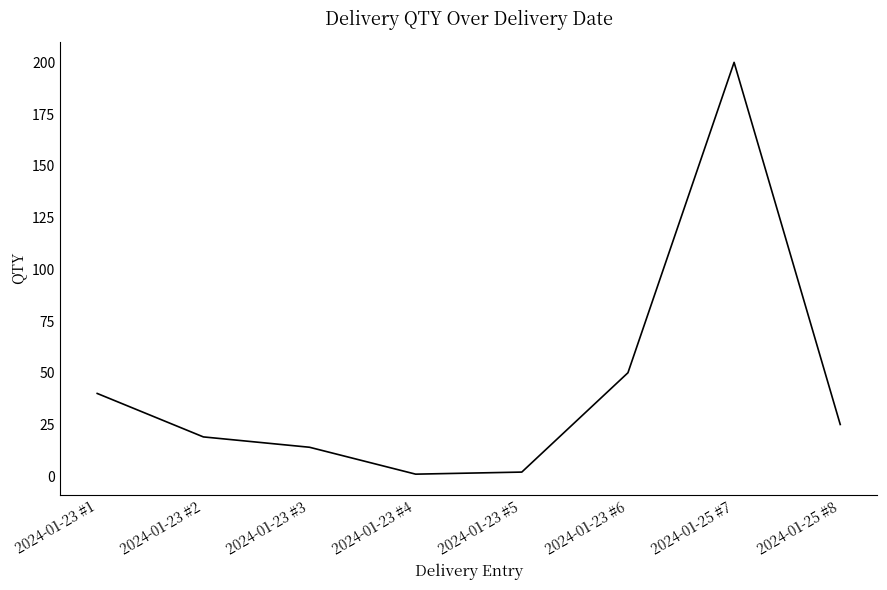

What is the maximum value shown in the chart?

200